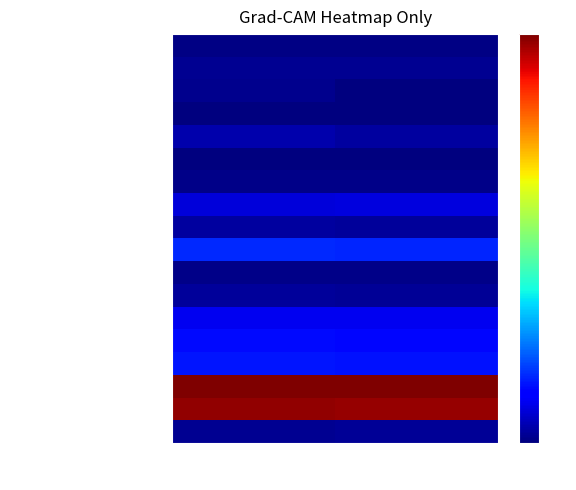

Reading left to right, list all the values displayed in this chart.

Cash: Dec. 31, 2017=0.0	Sep. 30, 2017=0.0
Accounts receivable: Dec. 31, 2017=0.0	Sep. 30, 2017=0.0
Prepaid expenses and other: Dec. 31, 2017=0.0	Sep. 30, 2017=0.0
Inventory: Dec. 31, 2017=0.0	Sep. 30, 2017=0.0
Total current assets: Dec. 31, 2017=0.0	Sep. 30, 2017=0.0
Property and equipment: Dec. 31, 2017=0.0	Sep. 30, 2017=0.0
Monitoring equipment: Dec. 31, 2017=0.0	Sep. 30, 2017=0.0
Intangible assets: Dec. 31, 2017=0.1	Sep. 30, 2017=0.1
Goodwill: Dec. 31, 2017=0.0	Sep. 30, 2017=0.0
Total assets: Dec. 31, 2017=0.2	Sep. 30, 2017=0.2
Accounts payable: Dec. 31, 2017=0.0	Sep. 30, 2017=0.0
Accrued liabilities: Dec. 31, 2017=0.0	Sep. 30, 2017=0.0
Current portion of long-term debt: Dec. 31, 2017=0.1	Sep. 30, 2017=0.1
Total current liabilities: Dec. 31, 2017=0.1	Sep. 30, 2017=0.1
Total liabilities: Dec. 31, 2017=0.1	Sep. 30, 2017=0.1
Additional paid-in capital: Dec. 31, 2017=1.0	Sep. 30, 2017=1.0
Accumulated deficit: Dec. 31, 2017=1.0	Sep. 30, 2017=1.0
Total equity: Dec. 31, 2017=0.0	Sep. 30, 2017=0.0